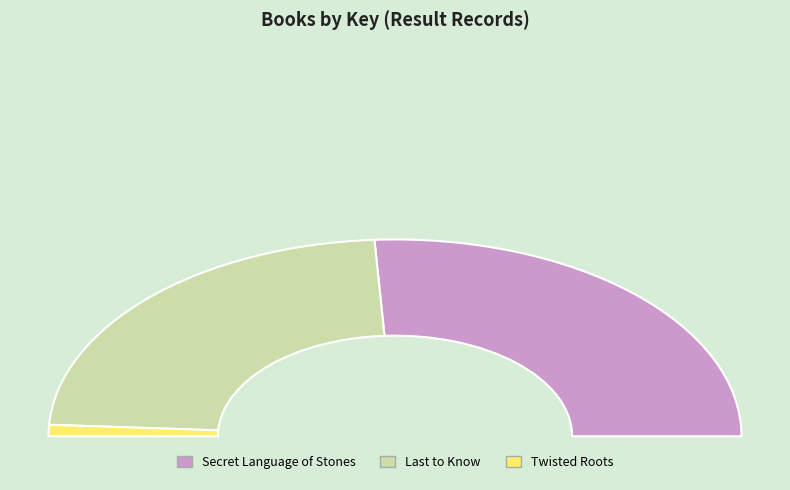

To the nearest percent, what percentage of the pie is Secret Language of Stones?

52%